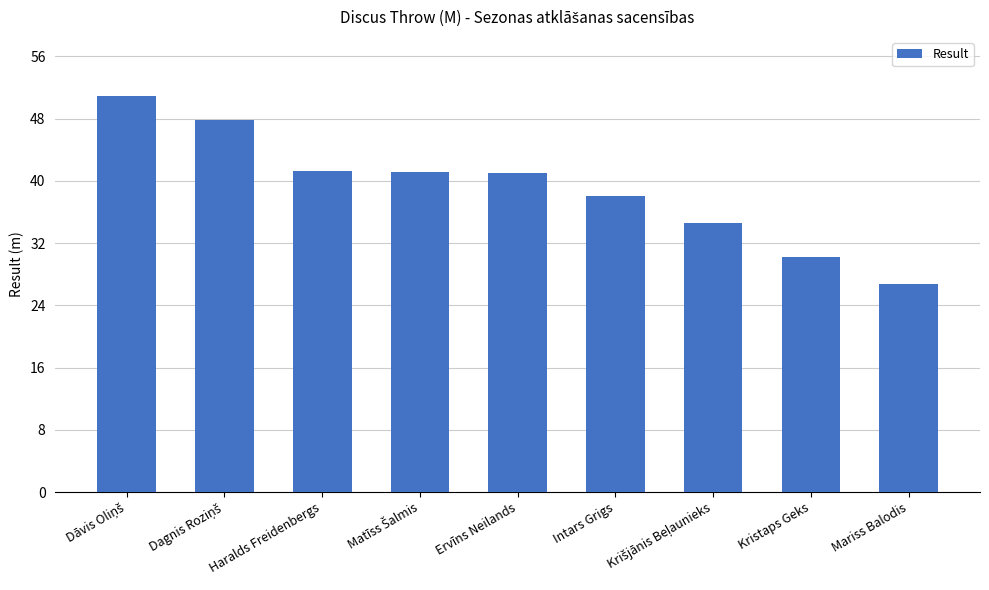

What is the greatest value displayed?

50.9